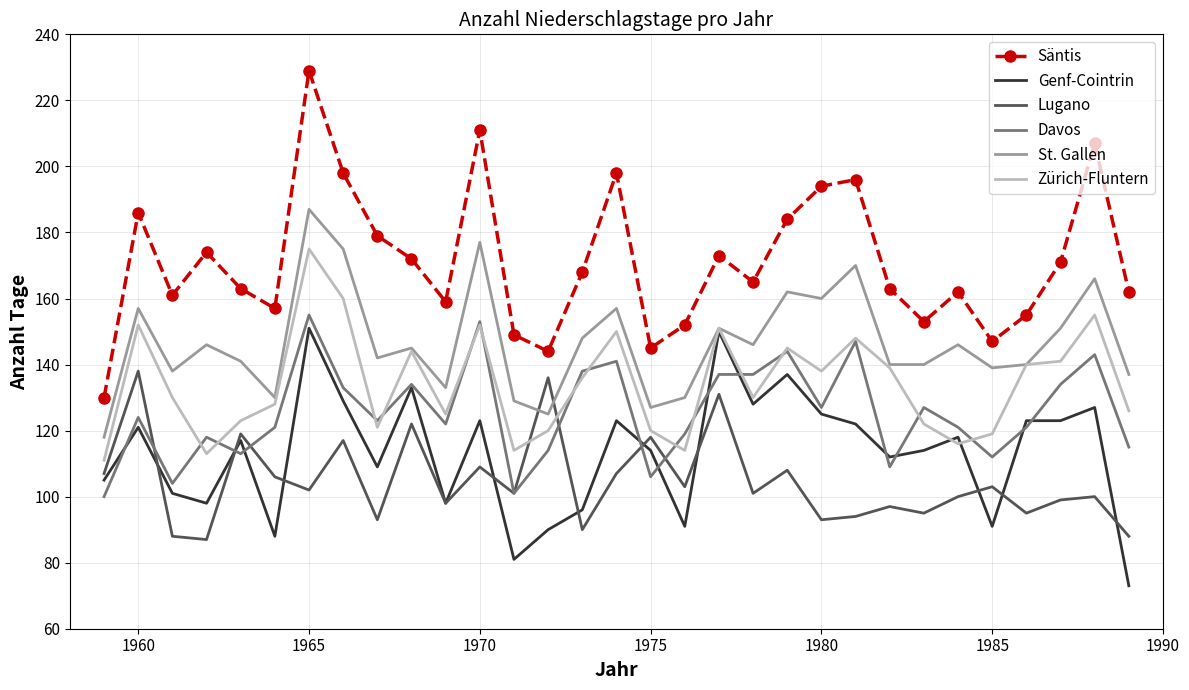

Which series has the widest spread of values?

Säntis